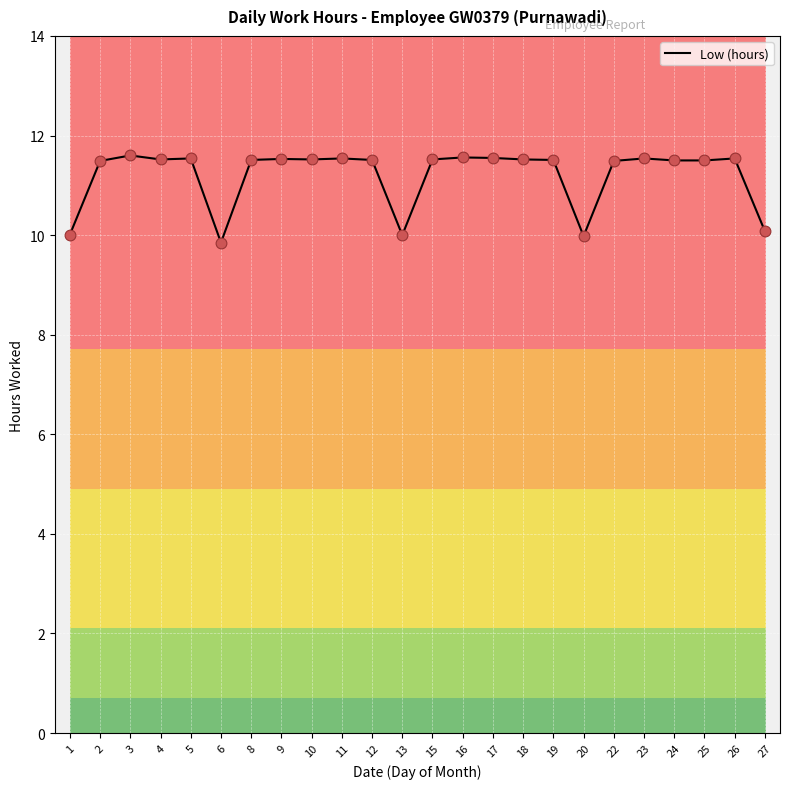

What is the change in value from 1 to 6?

-0.2